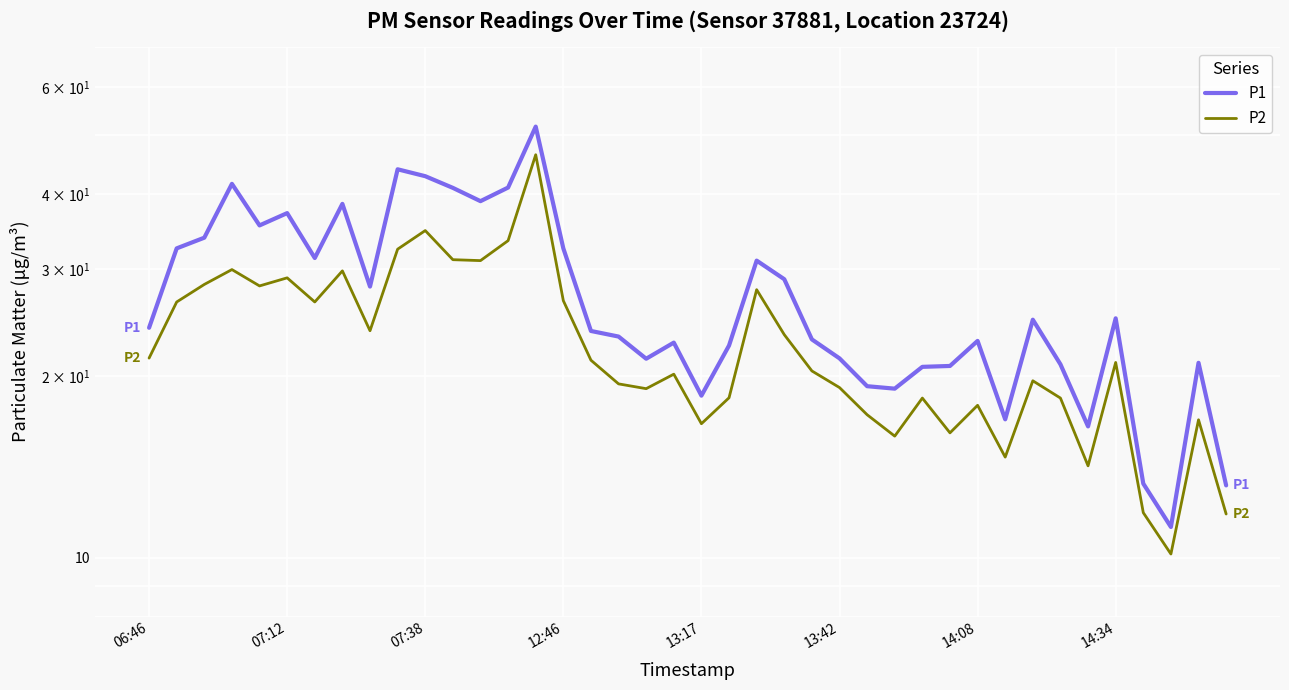

How many values in the P1 series exceed 24?

20